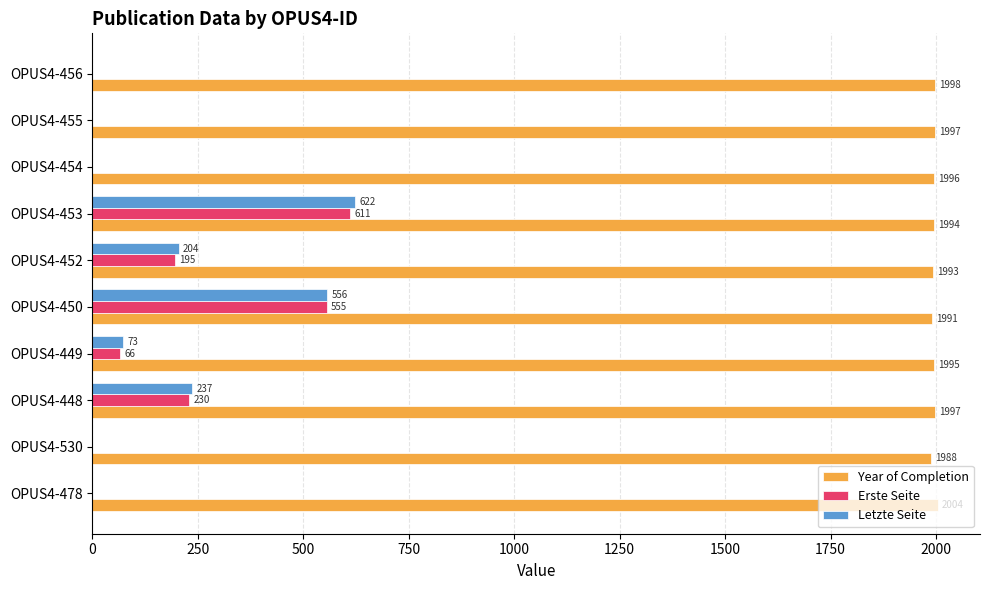

At which label is Erste Seite closest to 305?

OPUS4-448